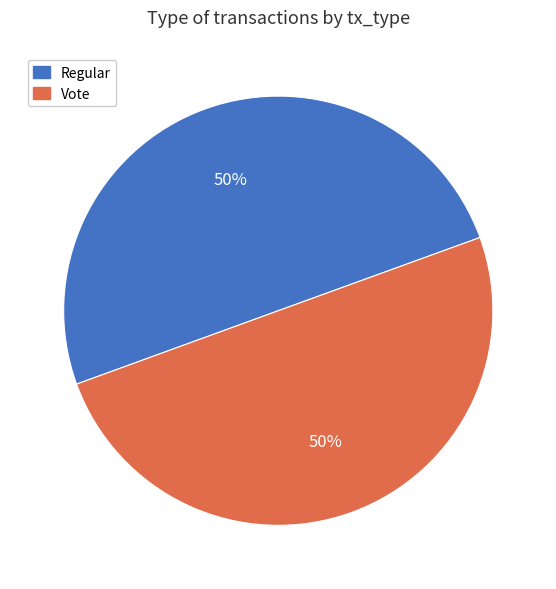

To the nearest percent, what portion does Regular represent?

50%